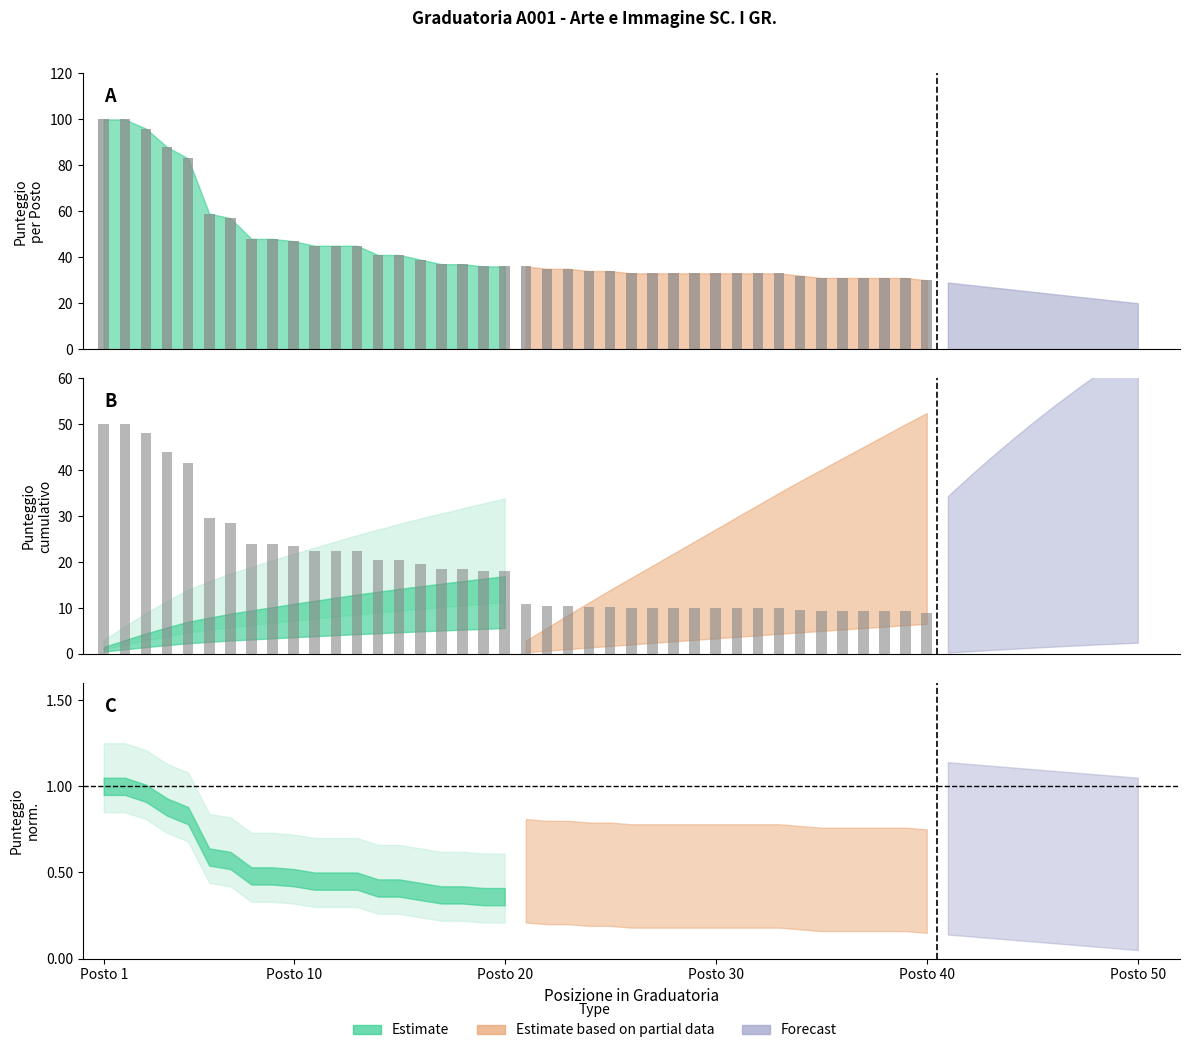

Is it true that Punteggio equals 21 at 3?

False